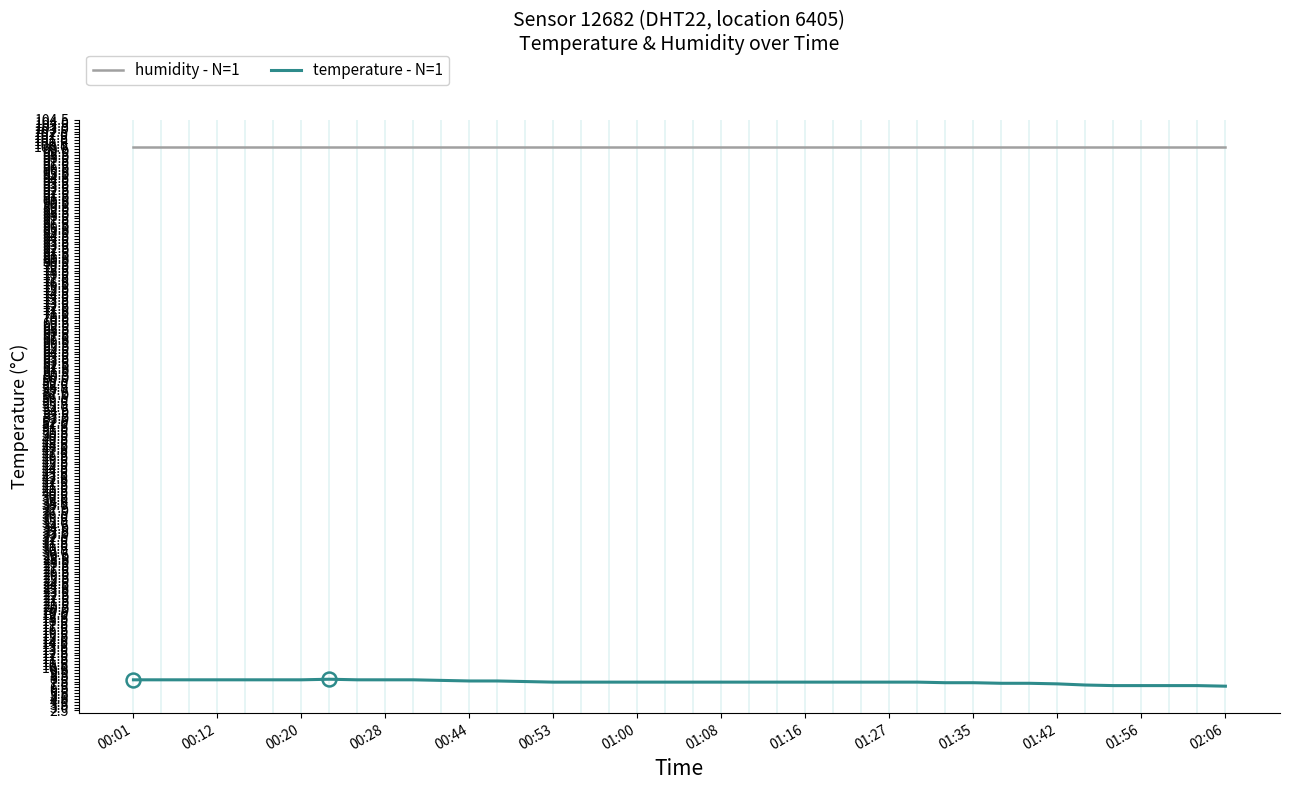

True or false: humidity - N=1 and temperature - N=1 cross at least once.

False